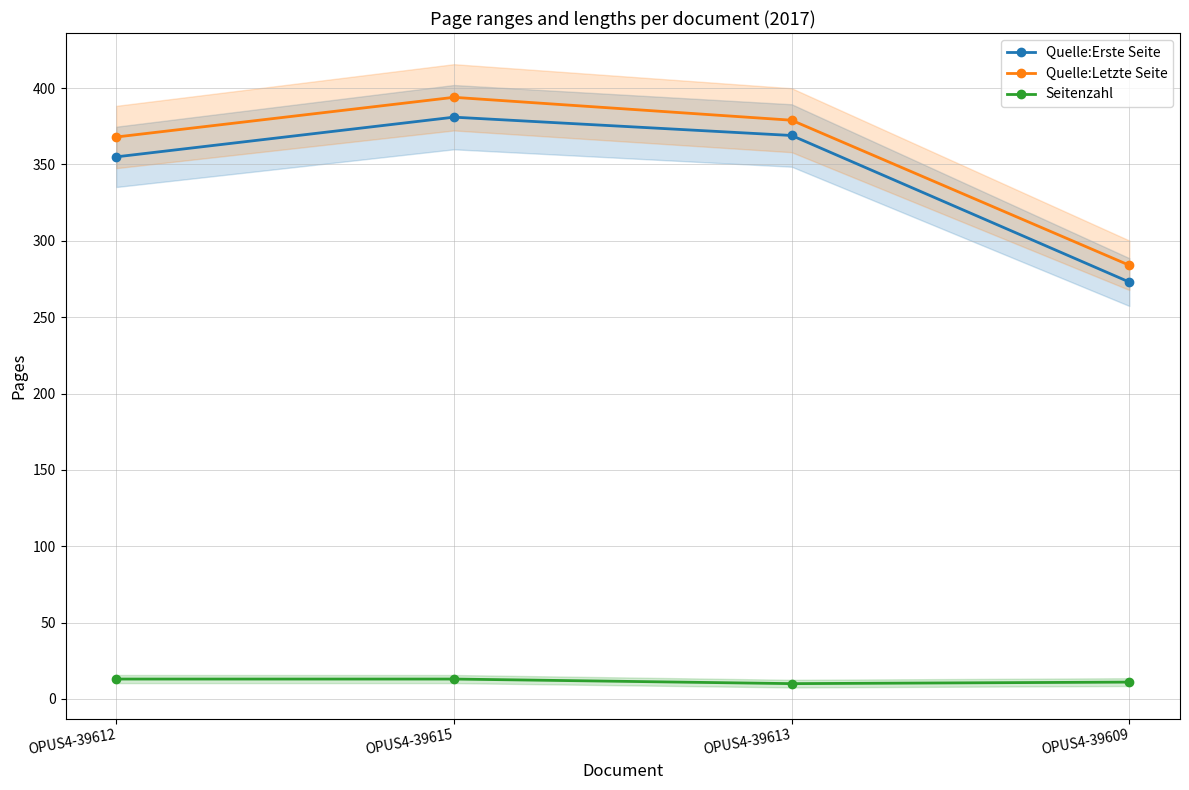

Reading right to left, list all the values displayed in this chart.

Quelle:Erste Seite: 273	369	381	355
Quelle:Letzte Seite: 284	379	394	368
Seitenzahl: 11	10	13	13